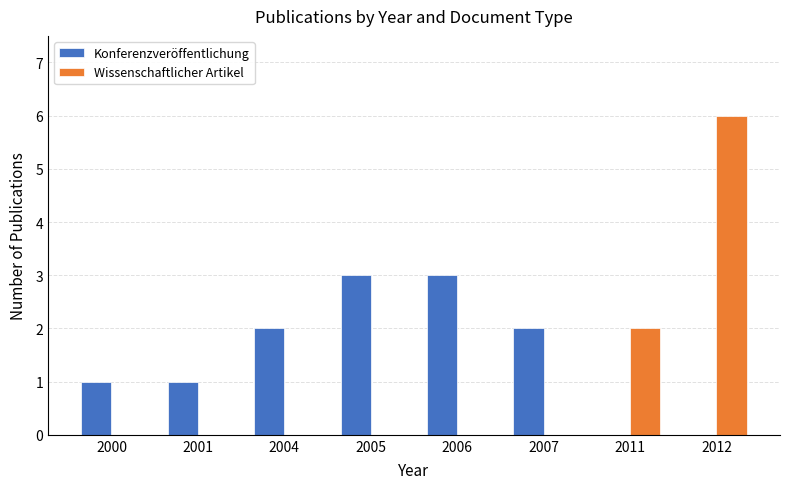

Is it true that Wissenschaftlicher Artikel equals -4 at 2004?

False